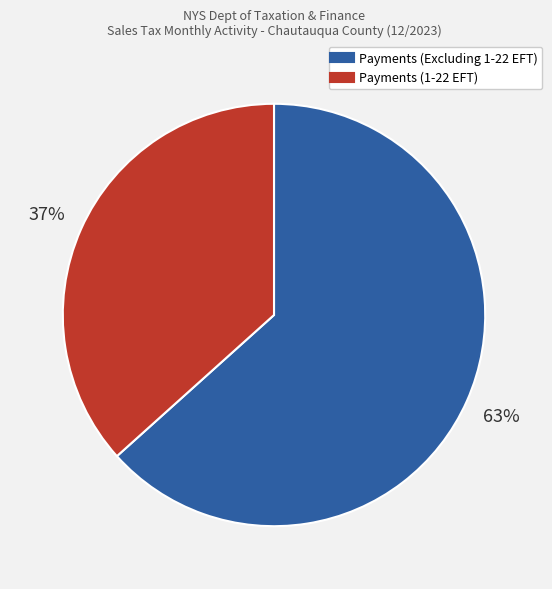

To the nearest percent, what is the combined percentage of Payments (Excluding 1-22 EFT) and Payments (1-22 EFT)?

100%